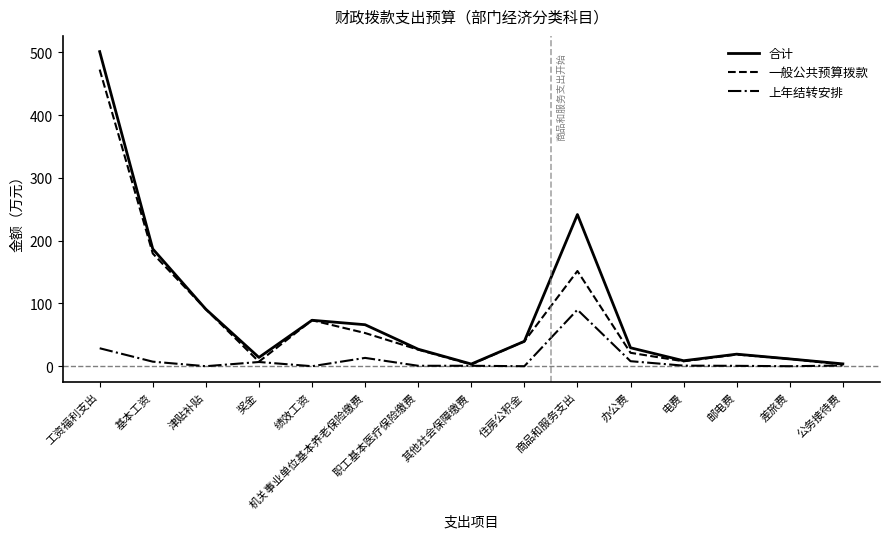

What is the total value across all series at 绩效工资?

146.4